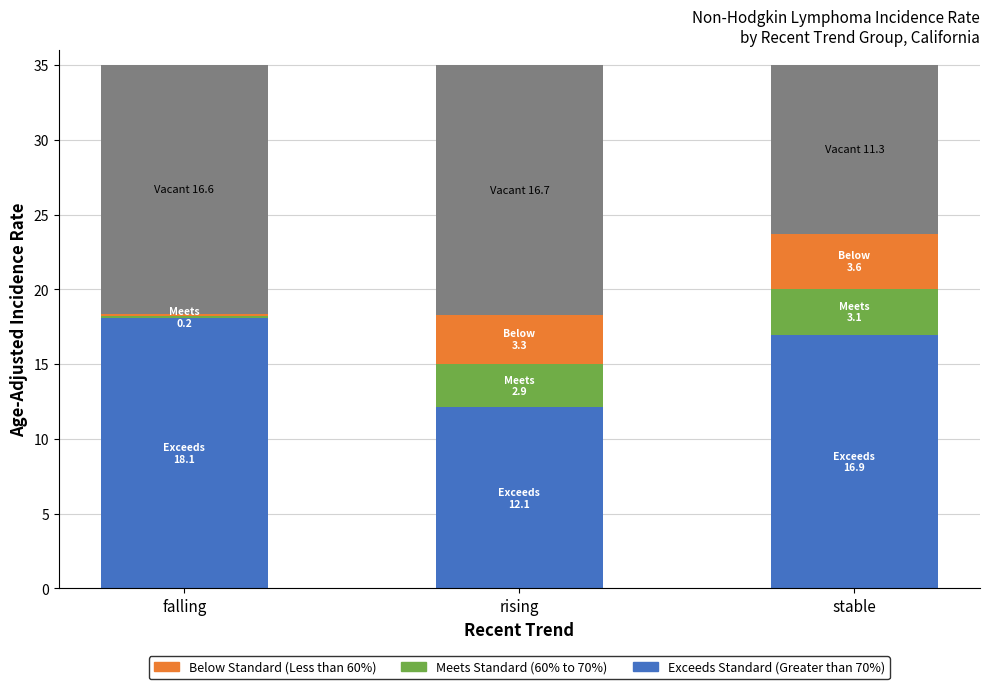

What is the total value across all series at rising?

35.0